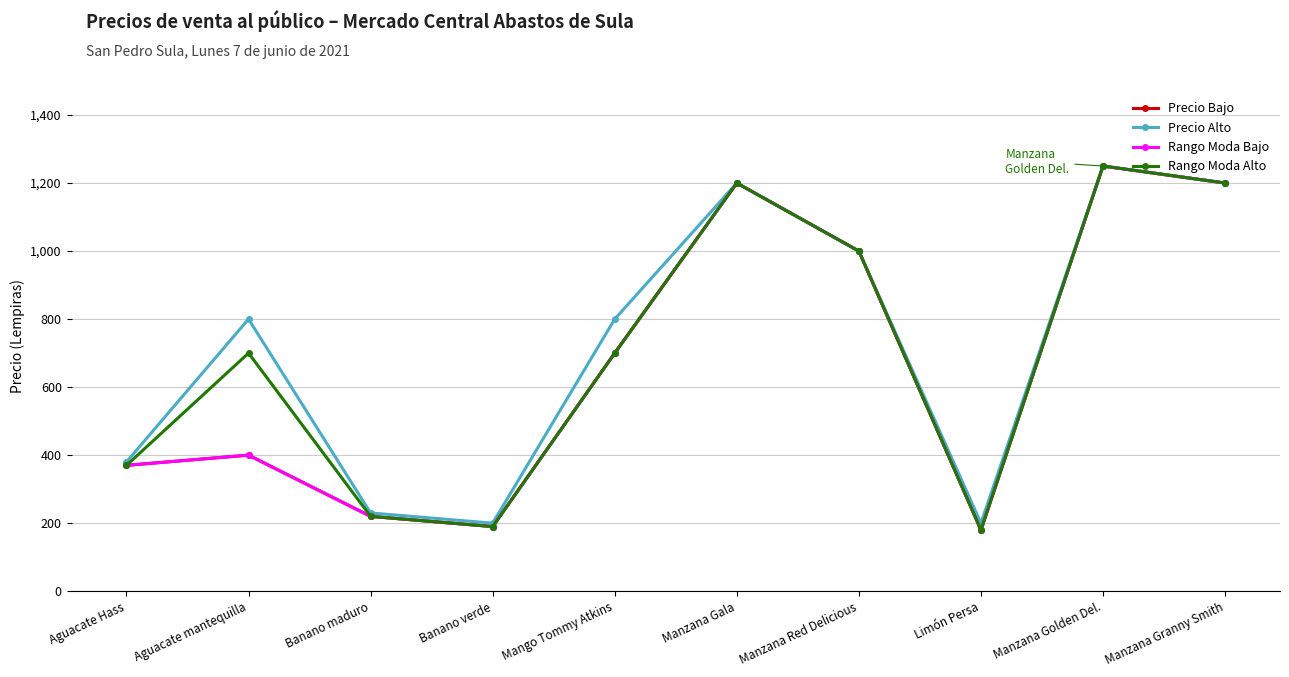

Is the value of Precio Alto at Aguacate Hass greater than the value of Rango Moda Alto at Aguacate Hass?

Yes